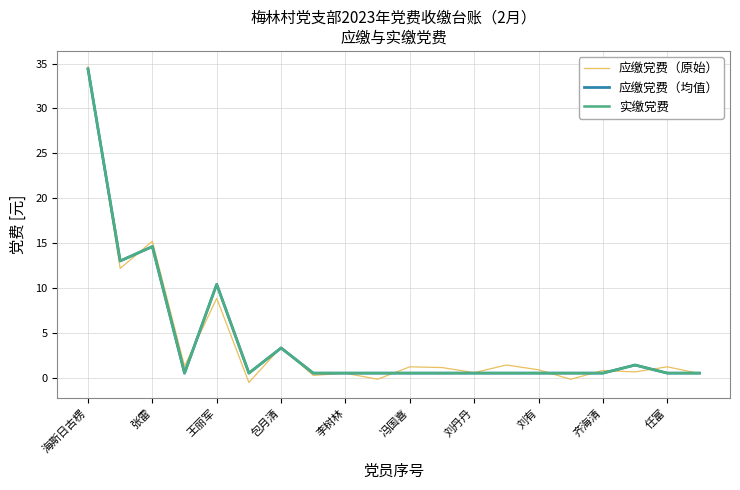

What is the sum of all 应缴党费（均值） values?

84.1